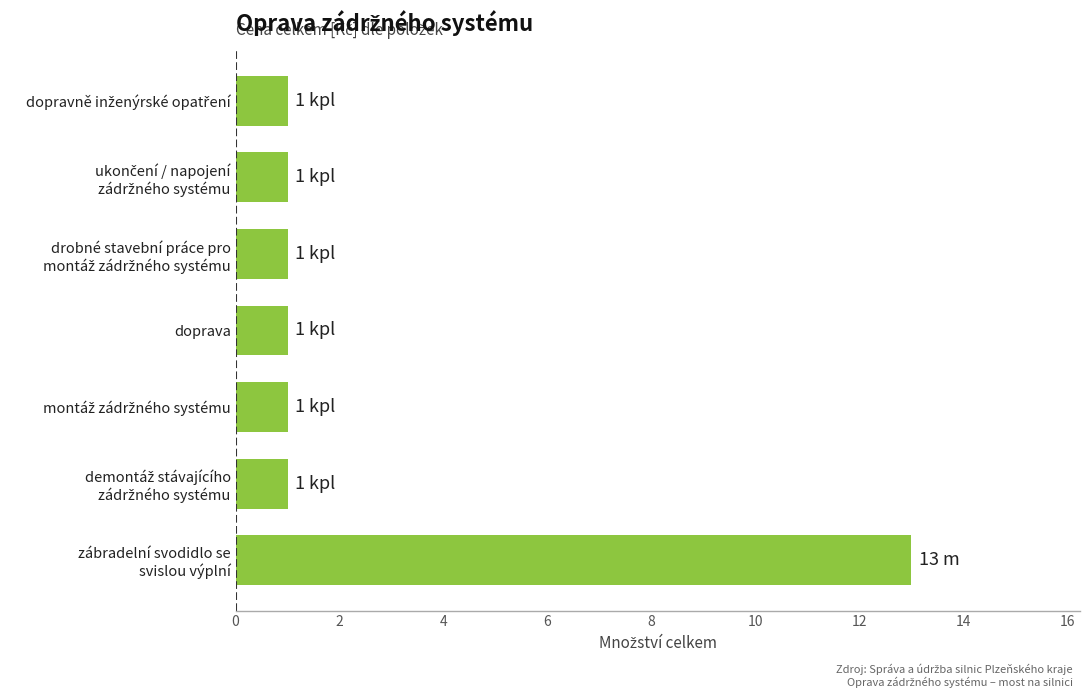

Reading bottom to top, what are all the values shown in this chart?

13	1	1	1	1	1	1